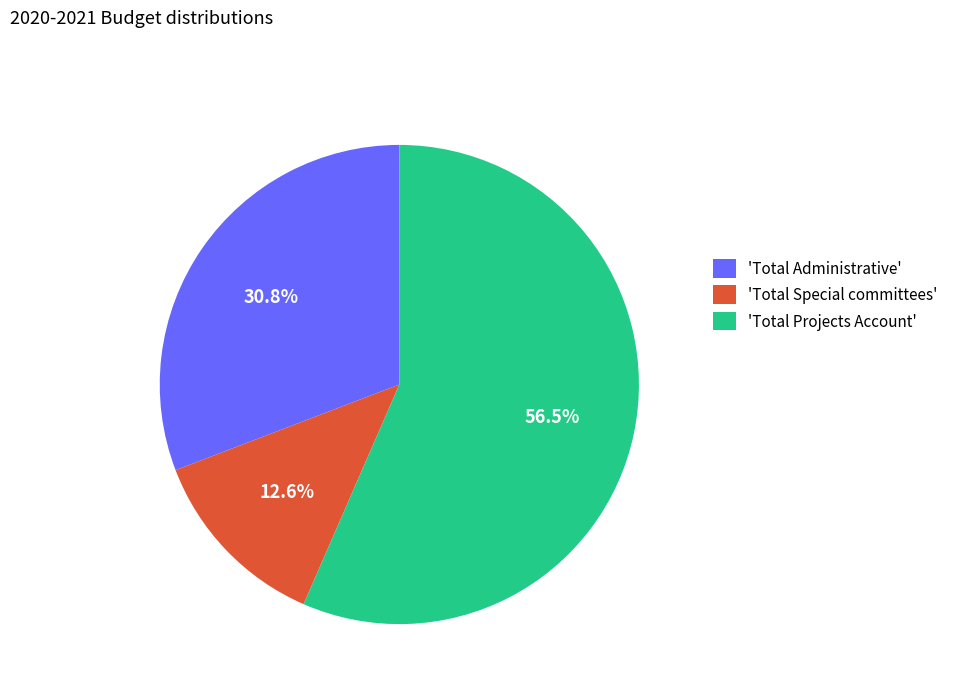

How many segments does this pie chart have?

3